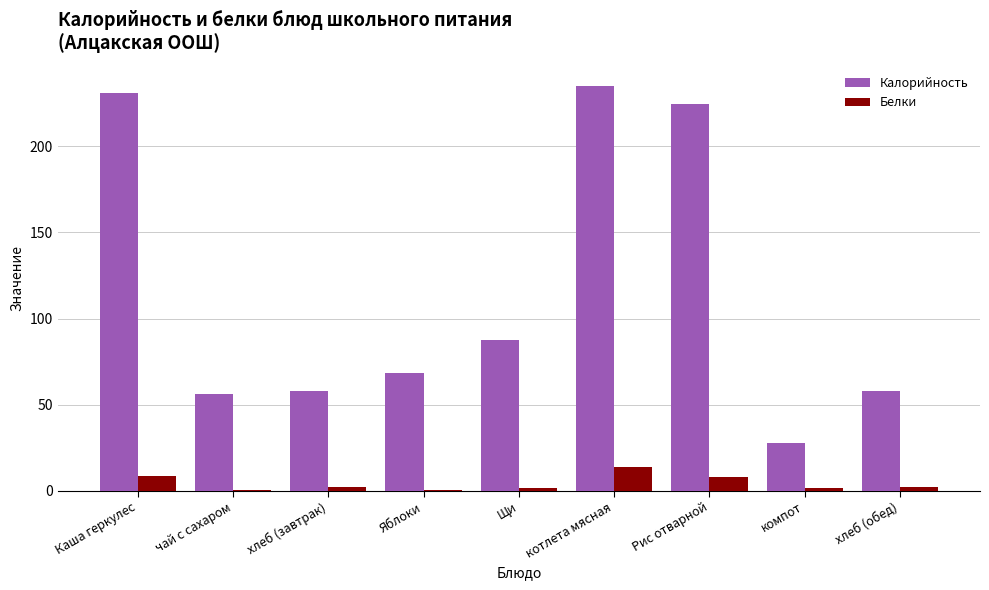

Is it true that Калорийность equals 58.2 at хлеб (завтрак)?

True